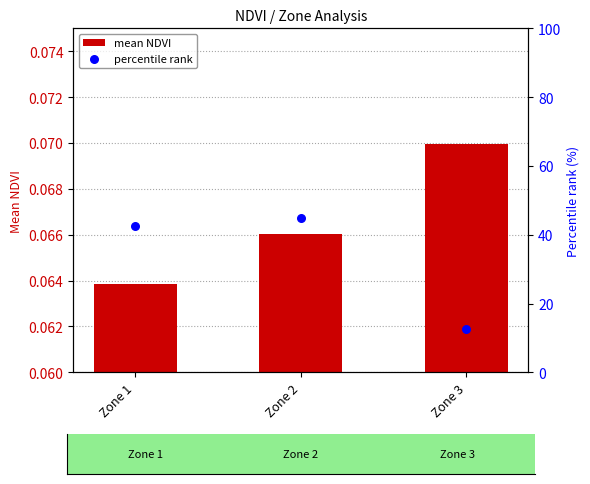

Is the value of percentile rank at Zone 1 greater than the value of mean NDVI at Zone 3?

Yes